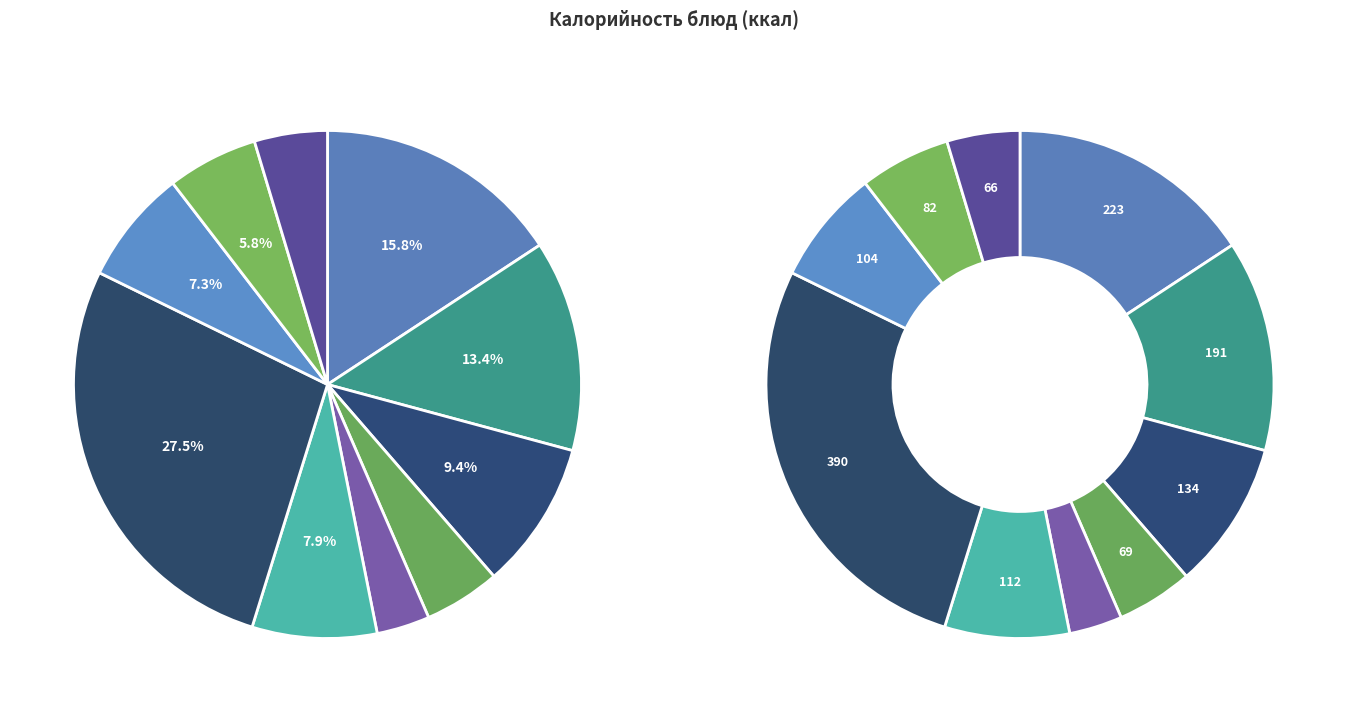

What is the largest slice in the pie chart?

Жаркое по-домашнему